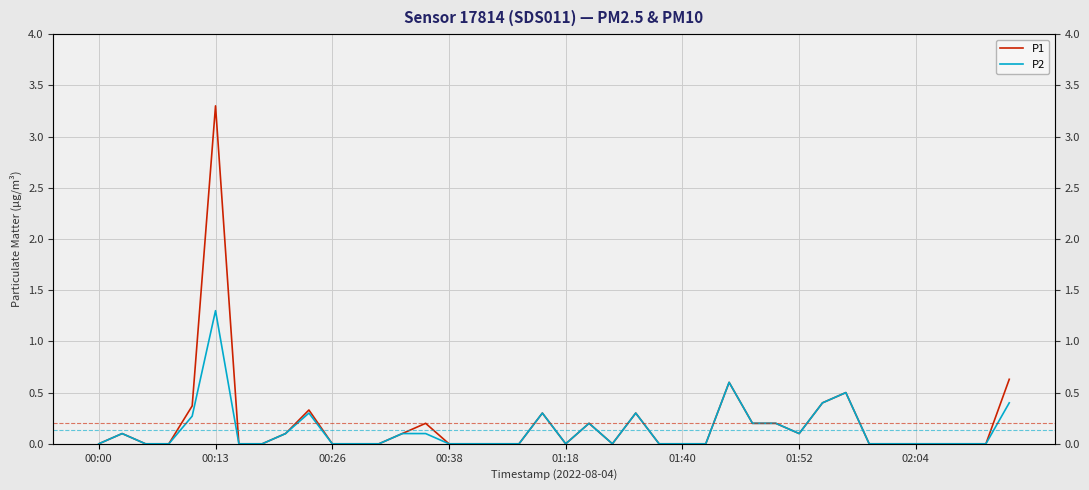

How many data points in P2 are above 0?

17